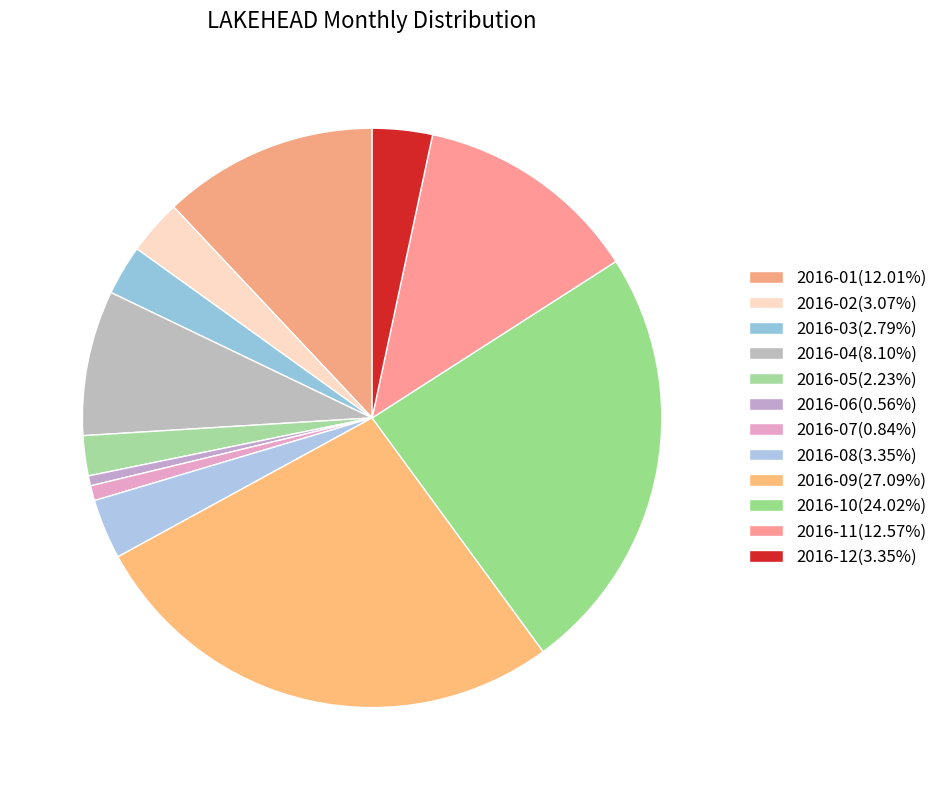

How many segments does this pie chart have?

12